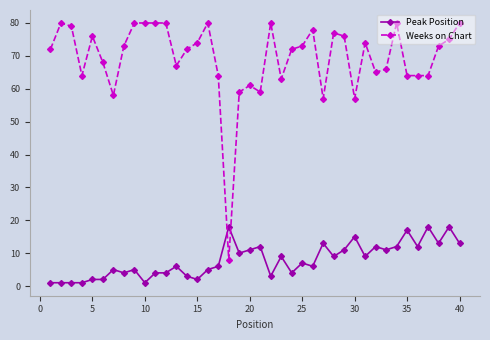

Which series has the widest spread of values?

Weeks on Chart